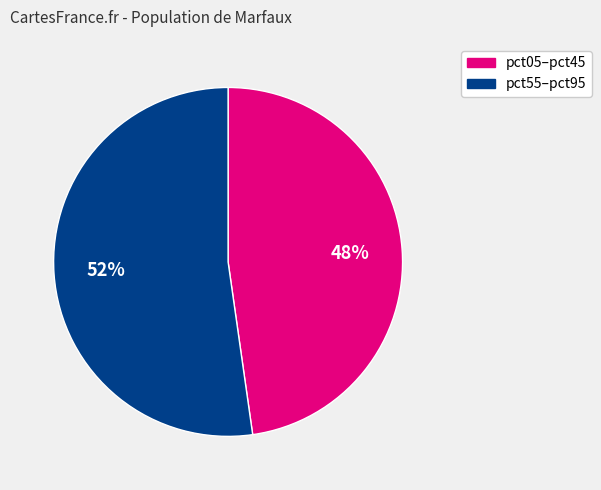

To the nearest percent, what is the average slice percentage?

50%